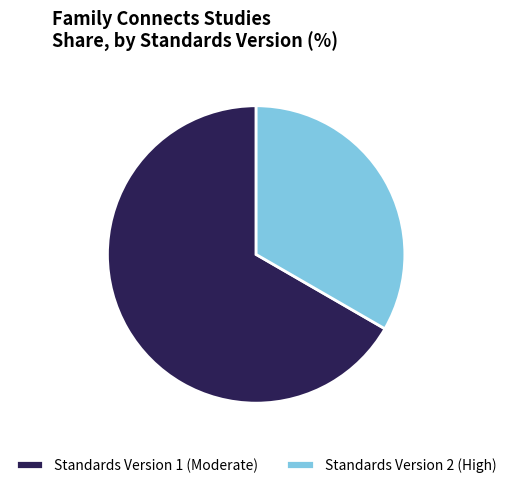

Is it true that Standards Version 2 (High) is 26% of the pie?

False